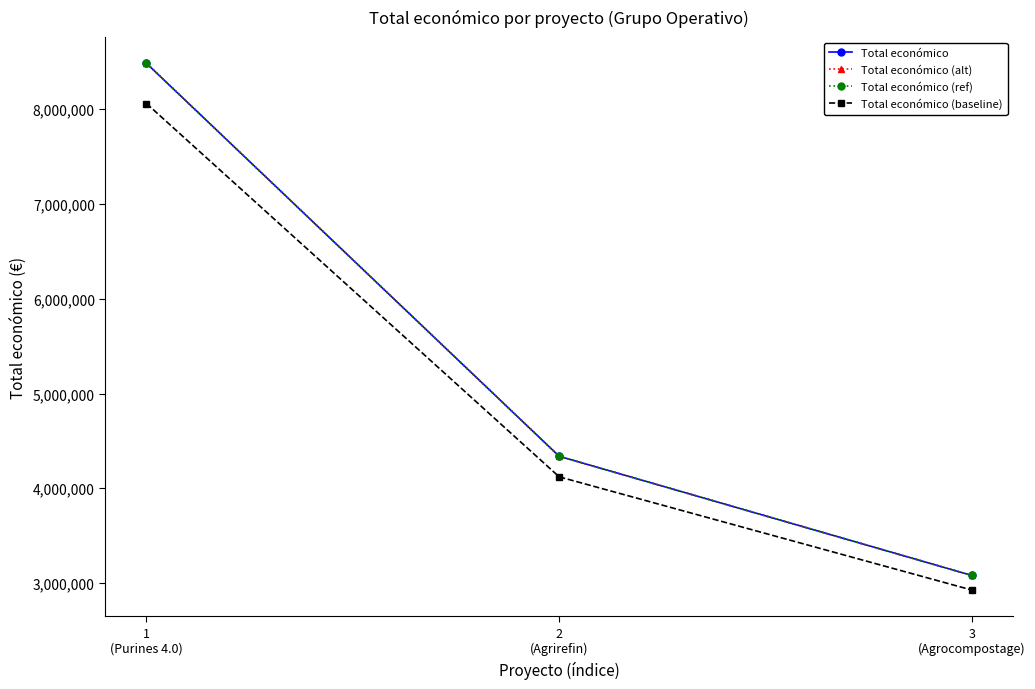

The Total económico series shows 1997526.3 at 3
(Agrocompostage). True or false?

False